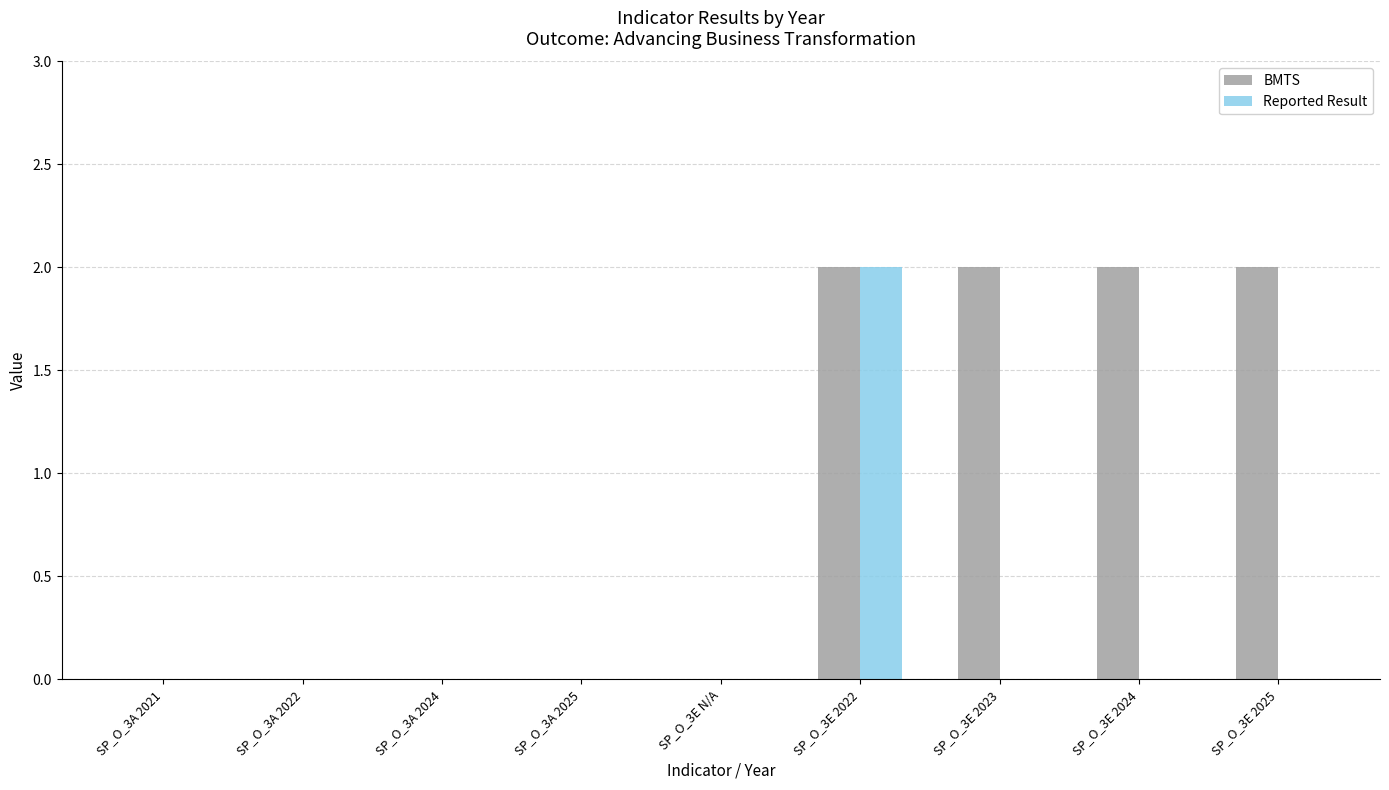

At which category is the sum across all series the highest?

SP_O_3E 2022